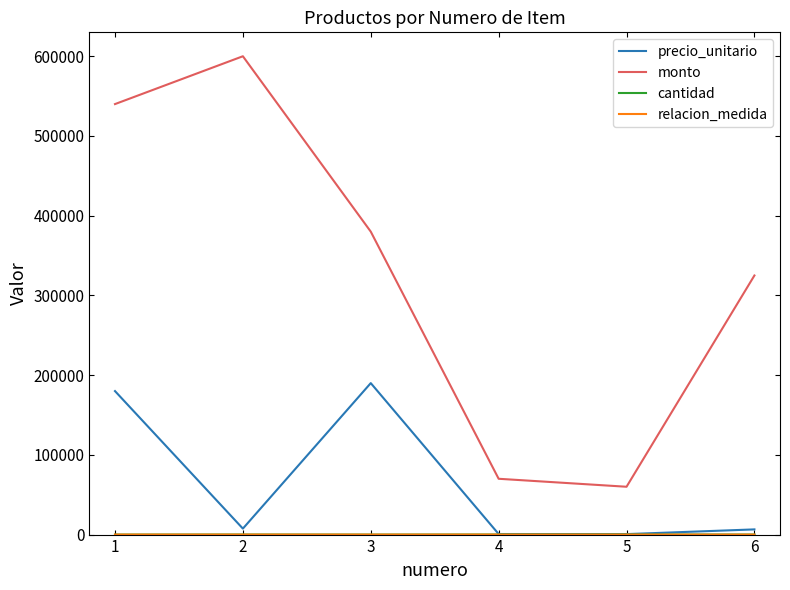

What is the approximate value of monto at 3, to the nearest 100?

380000